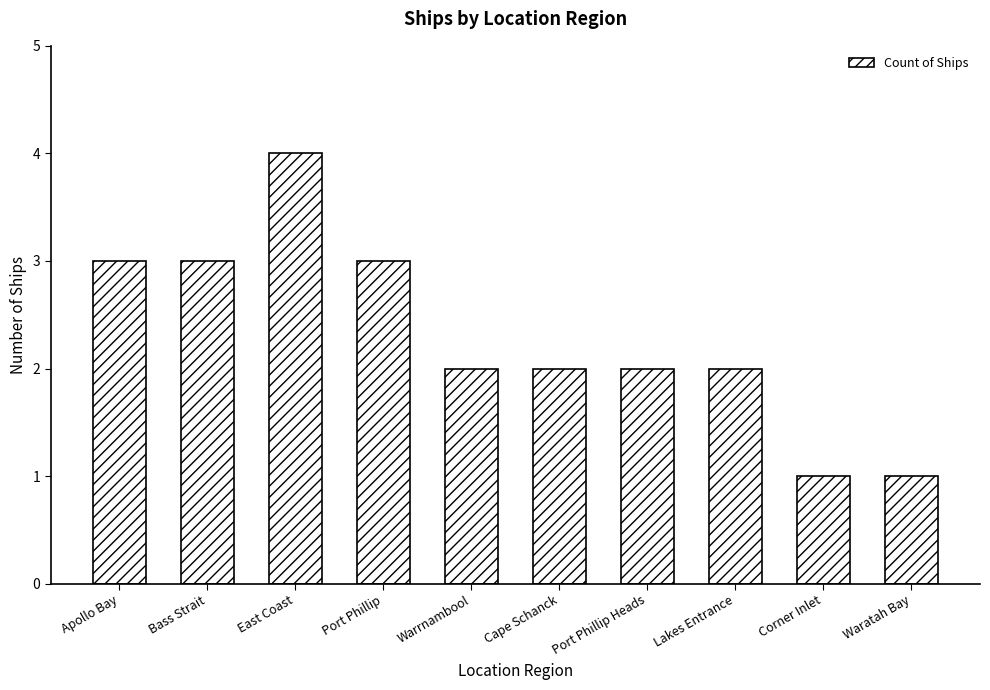

The chart shows a value of 2 at Port Phillip Heads. True or false?

True